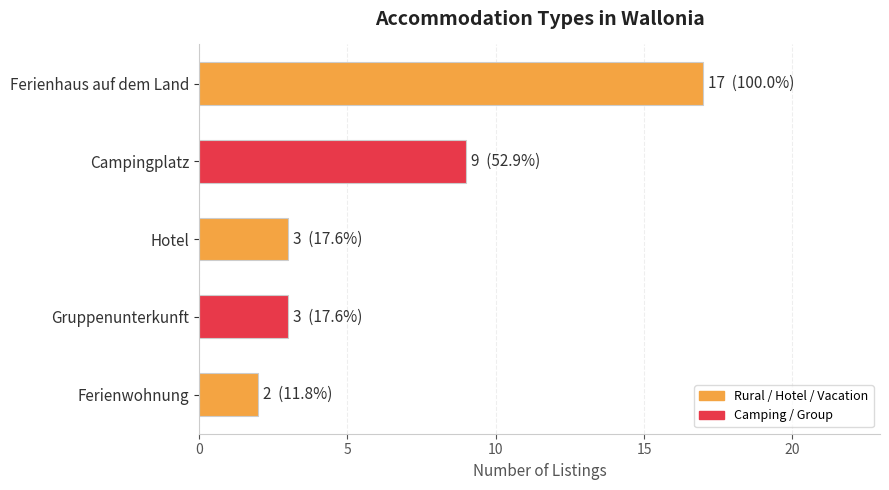

At which label is the value closest to 9?

Campingplatz